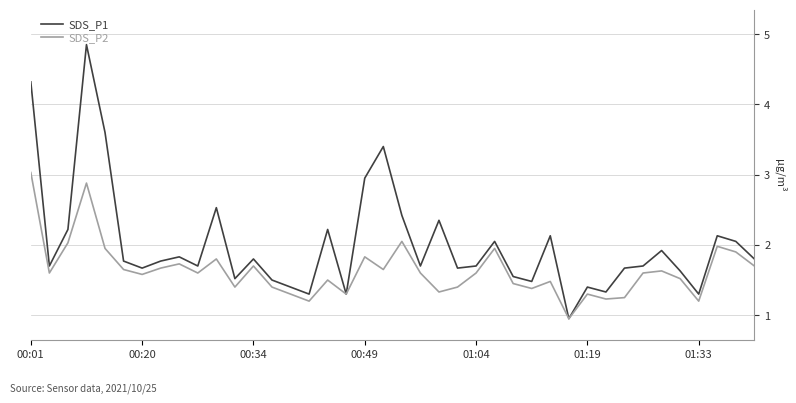

Which series has the widest spread of values?

SDS_P1